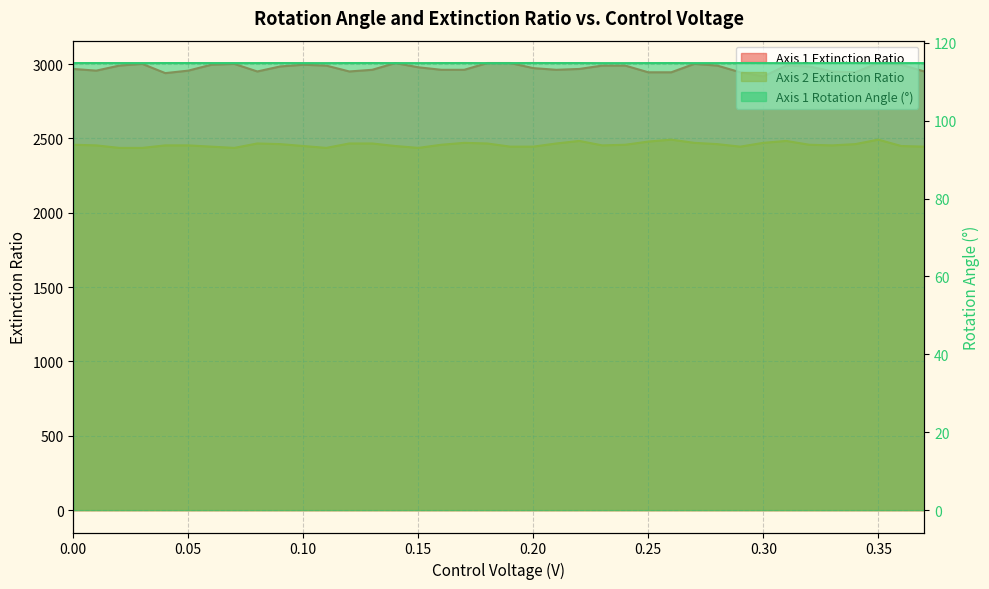

Reading left to right, extract all data points from this chart.

Axis 1 Extinction Ratio: 2967.0	2955.7	2989.6	3001.1	2939.0	2955.7	2995.4	3001.1	2950.1	2983.9	2995.4	2989.6	2950.1	2961.3	3006.8	2978.3	2961.3	2961.3	3006.8	3006.8	2972.6	2961.3	2967.0	2989.6	2989.6	2944.5	2944.5	3001.1	2989.6	2944.5	2916.8	2989.6	2983.9	2950.1	2944.5	3006.8	2995.4	2950.1
Axis 2 Extinction Ratio: 2457.2	2453.0	2436.1	2436.1	2453.0	2453.0	2444.5	2436.1	2465.8	2461.5	2448.8	2436.1	2465.8	2465.8	2448.8	2436.1	2457.2	2470.0	2465.8	2444.5	2444.5	2465.8	2482.9	2453.0	2457.2	2478.6	2491.6	2470.0	2461.5	2444.5	2470.0	2482.9	2457.2	2453.0	2461.5	2491.6	2448.8	2444.5
Axis 1 Rotation Angle: 114.8	114.8	114.8	114.8	114.8	114.8	114.8	114.8	114.8	114.8	114.8	114.8	114.8	114.8	114.8	114.8	114.8	114.8	114.8	114.8	114.8	114.8	114.8	114.8	114.8	114.8	114.8	114.8	114.8	114.8	114.8	114.8	114.8	114.8	114.8	114.8	114.8	114.8